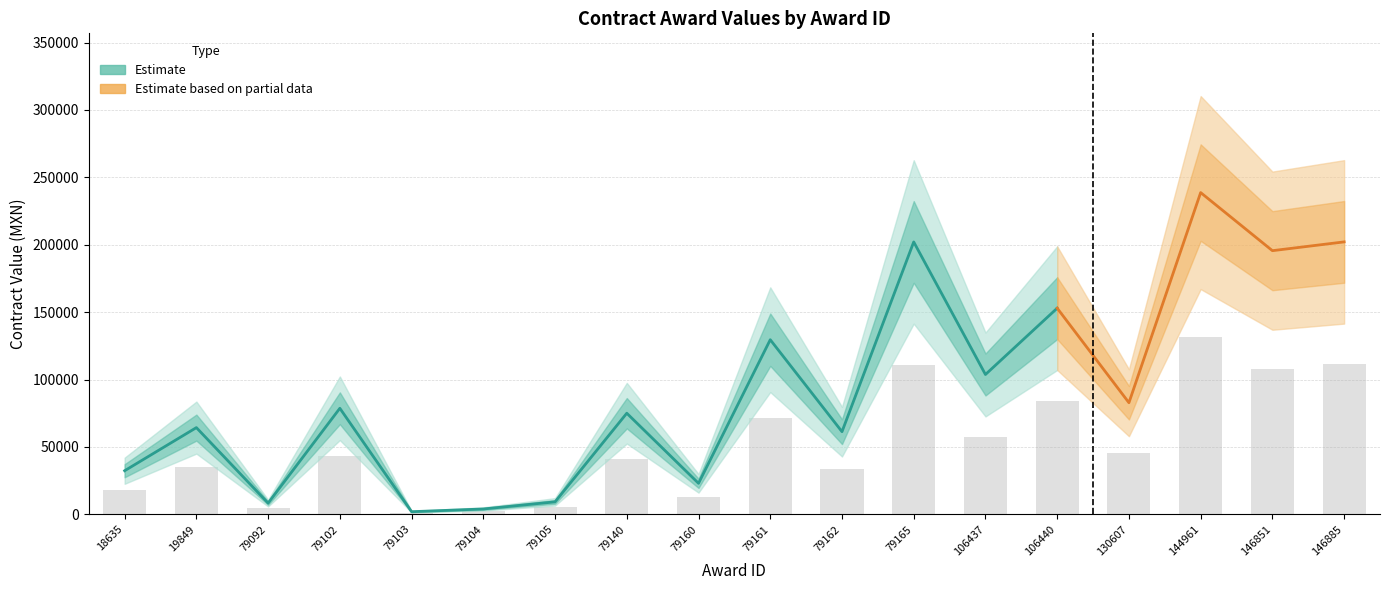

Is it true that the value at 106440 is 49075.5?

False